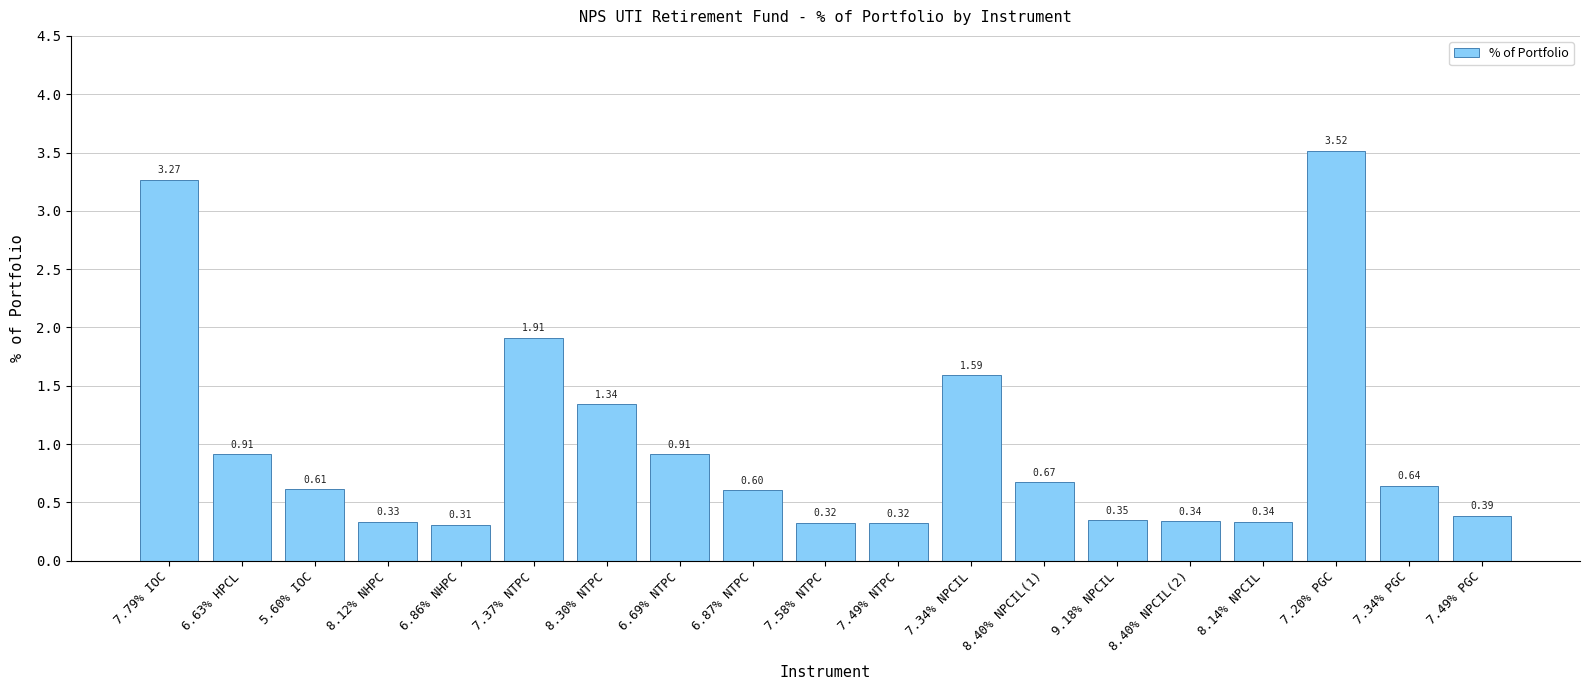

What is the difference between the maximum and second lowest values?

3.2